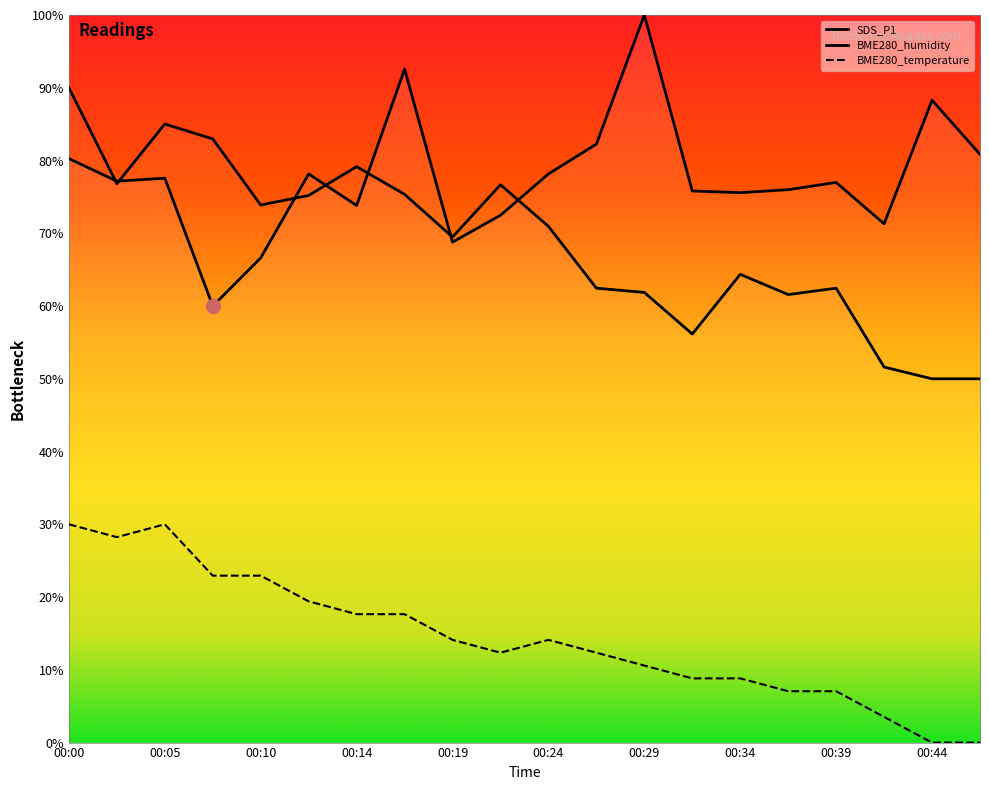

At how many categories does at least one series exceed 97?

1